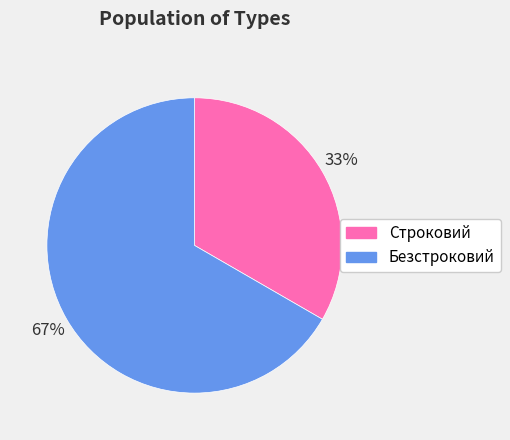

What percentage is the Безстроковий slice, to the nearest percent?

67%